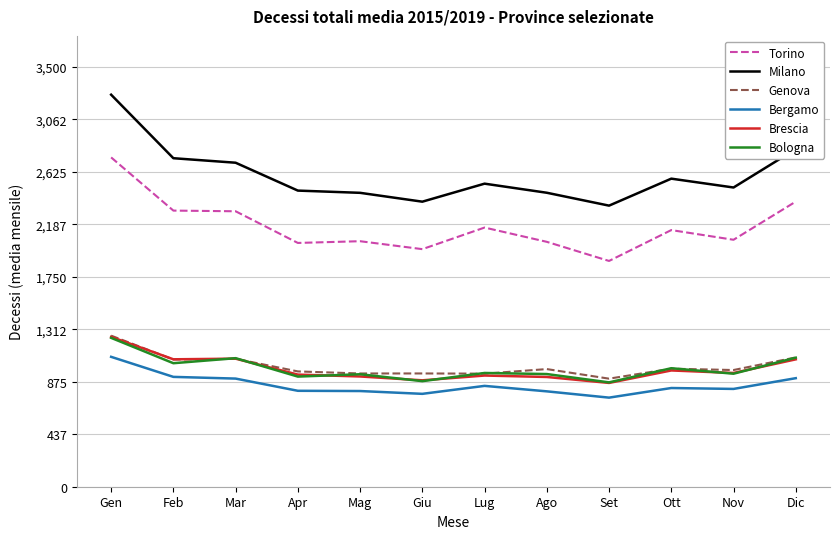

Is the value of Torino at Ago greater than the value of Genova at Apr?

Yes